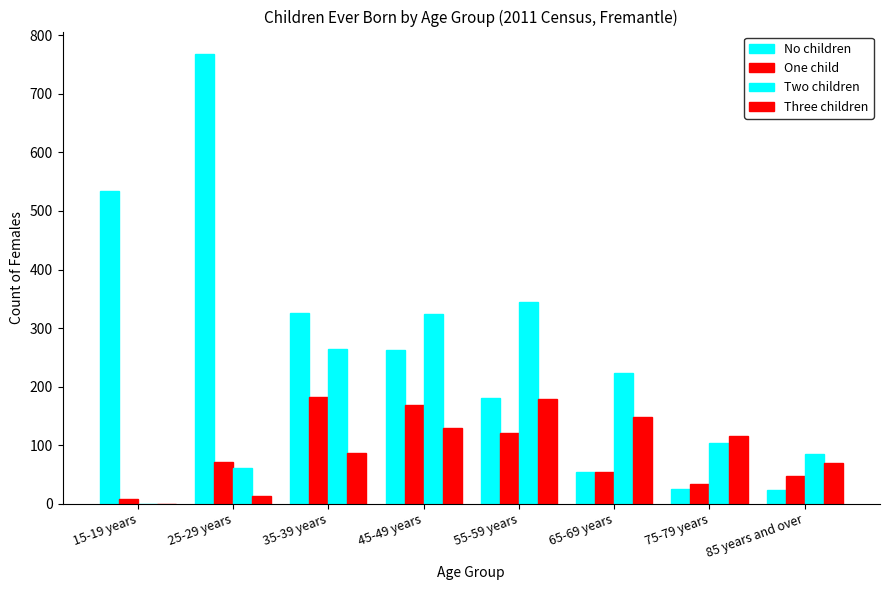

Which category has the lowest value in the No children series?

85 years and over